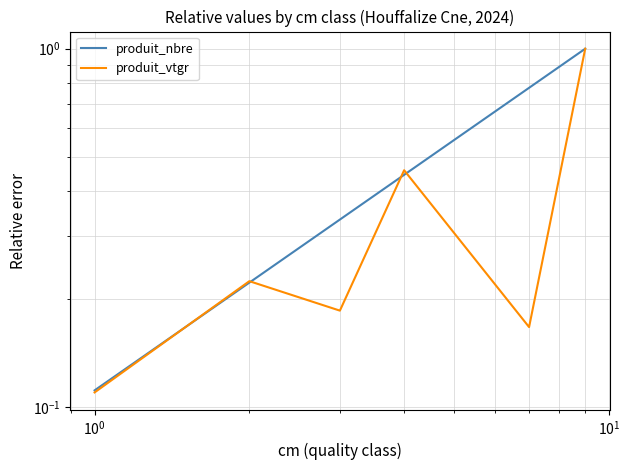

Rank the series by their maximum value, from highest to lowest.

produit_nbre, produit_vtgr